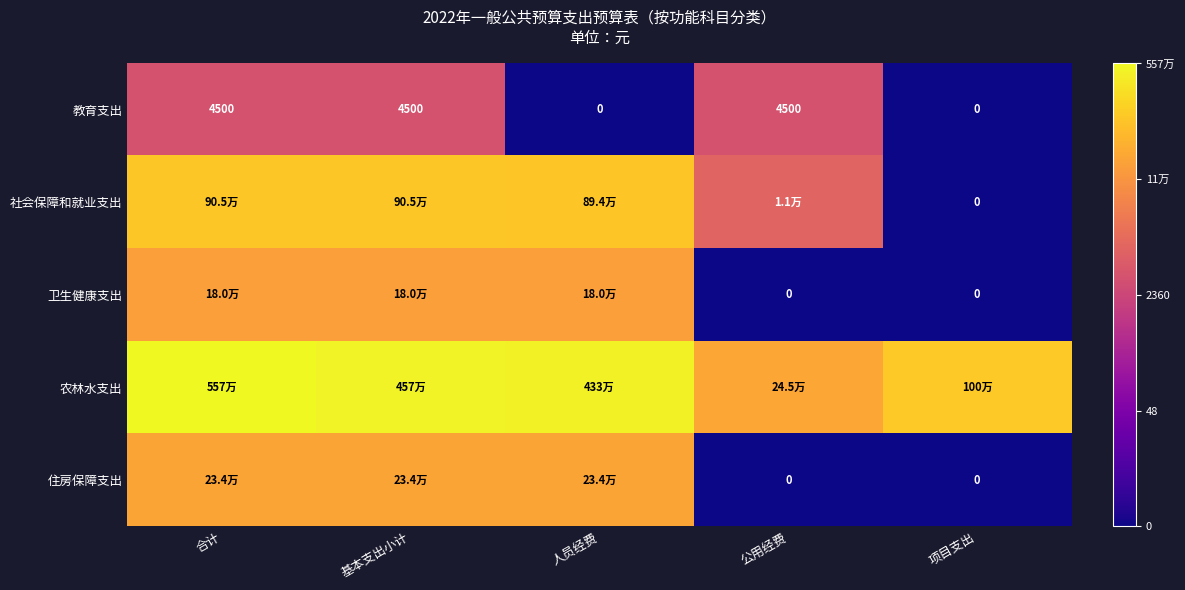

The 卫生健康支出 series shows 12.1 at 合计. True or false?

True